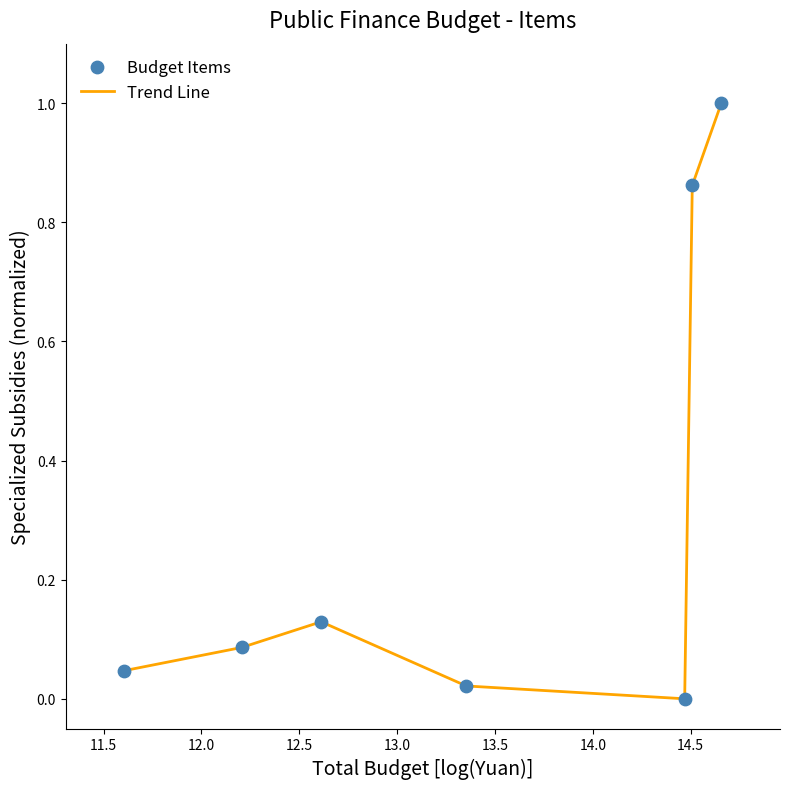

What is the average value?

0.3